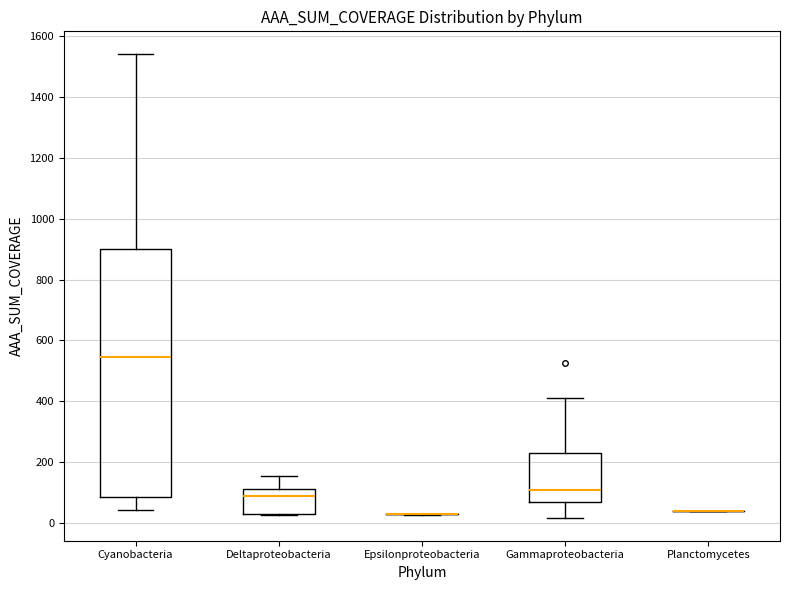

Comparing the boxes themselves (not the whiskers), which one is the tallest?

Cyanobacteria